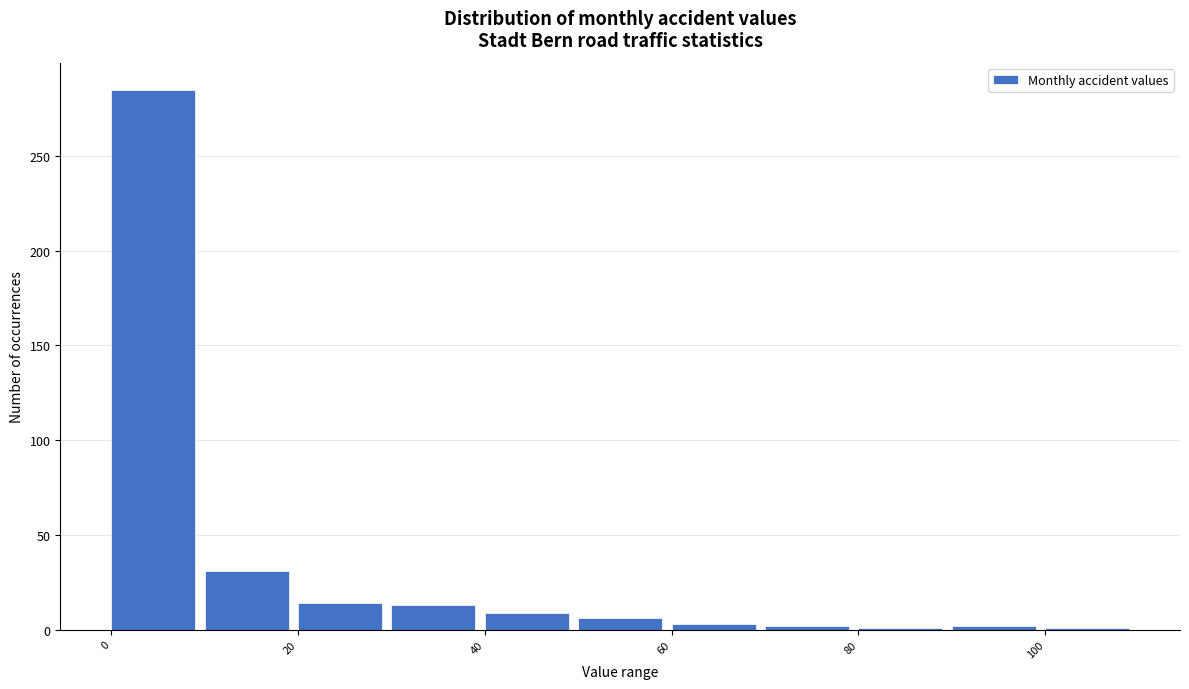

What is the height of the bar covering 10 to 20 on the x-axis? The values are not printed on the chart, so give them approximately, as read against the axis.

30